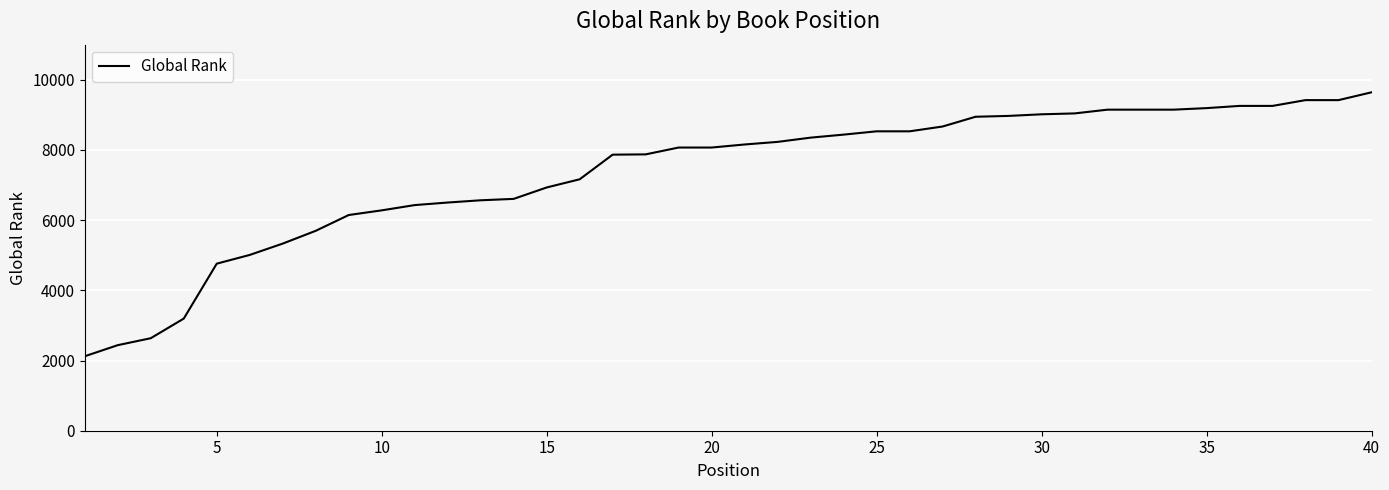

What is the difference between the maximum and minimum values?

7520